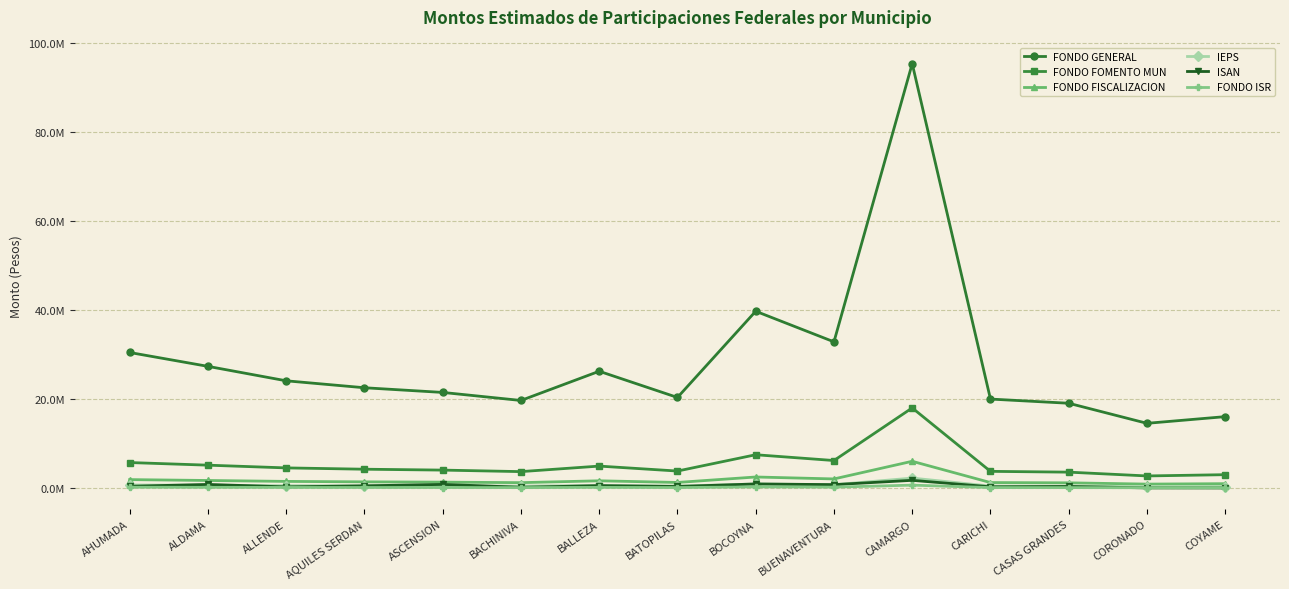

True or false: ISAN has a value of 1.3 at BOCOYNA.

False